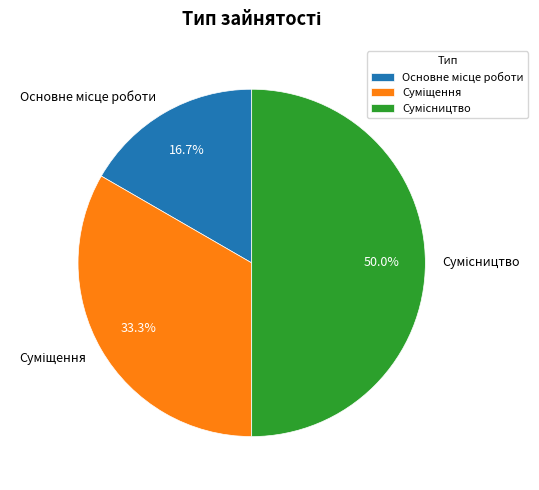

True or false: Суміщення accounts for 40% of the total.

False